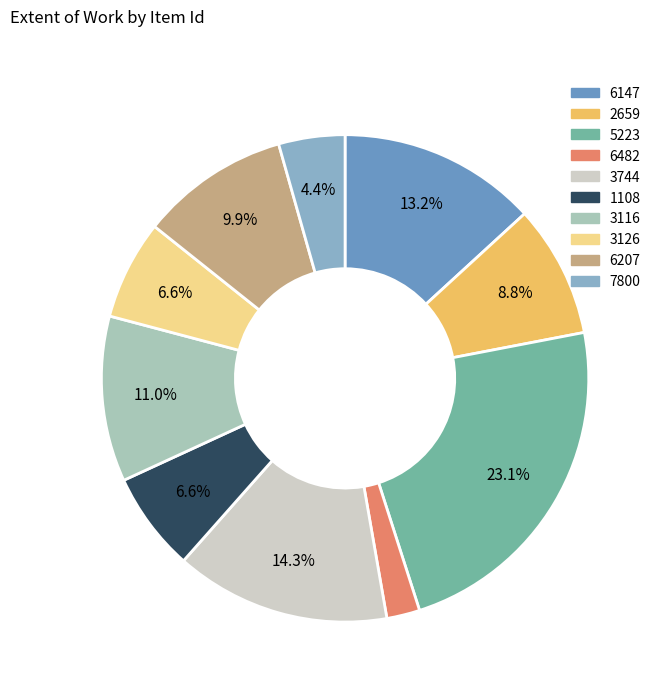

To the nearest percent, what portion does 5223 represent?

23%